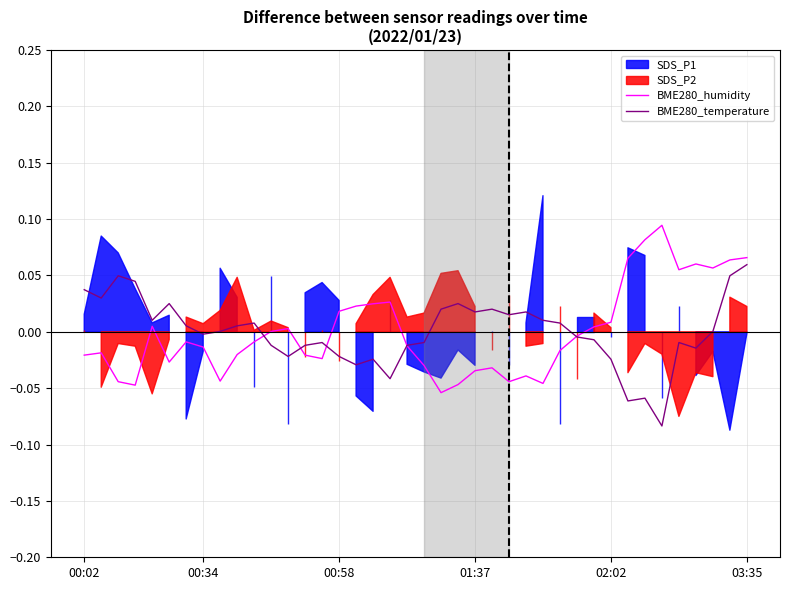

Reading left to right, extract all data points from this chart.

BME280_humidity: -0.0	-0.0	-0.0	-0.0	0.0	-0.0	-0.0	-0.0	-0.0	-0.0	-0.0	0.0	0.0	-0.0	-0.0	0.0	0.0	0.0	0.0	-0.0	-0.0	-0.1	-0.0	-0.0	-0.0	-0.0	-0.0	-0.0	-0.0	-0.0	0.0	0.0	0.1	0.1	0.1	0.1	0.1	0.1	0.1	0.1
BME280_temperature: 0.0	0.0	0.0	0.0	0.0	0.0	0.0	-0.0	0.0	0.0	0.0	-0.0	-0.0	-0.0	-0.0	-0.0	-0.0	-0.0	-0.0	-0.0	-0.0	0.0	0.0	0.0	0.0	0.0	0.0	0.0	0.0	-0.0	-0.0	-0.0	-0.1	-0.1	-0.1	-0.0	-0.0	0.0	0.0	0.1